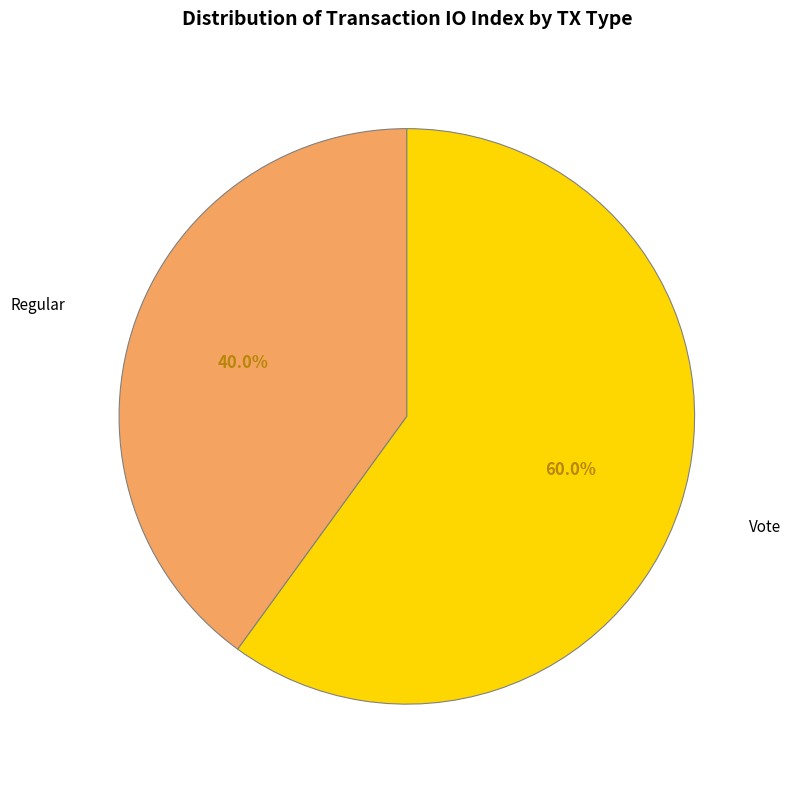

Is there any slice that represents more than half of the pie?

Yes